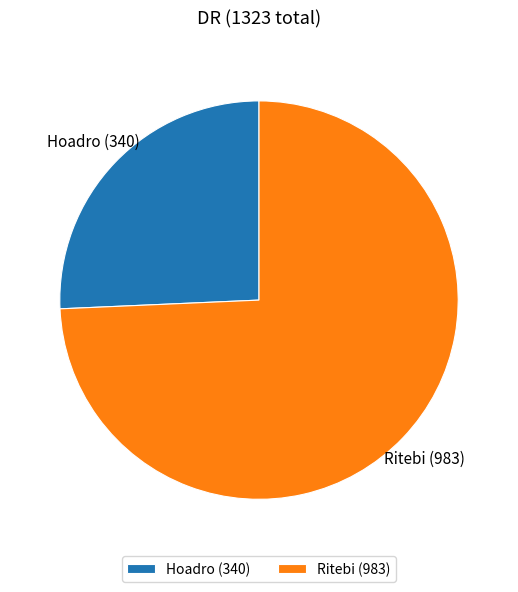

How many segments does this pie chart have?

2